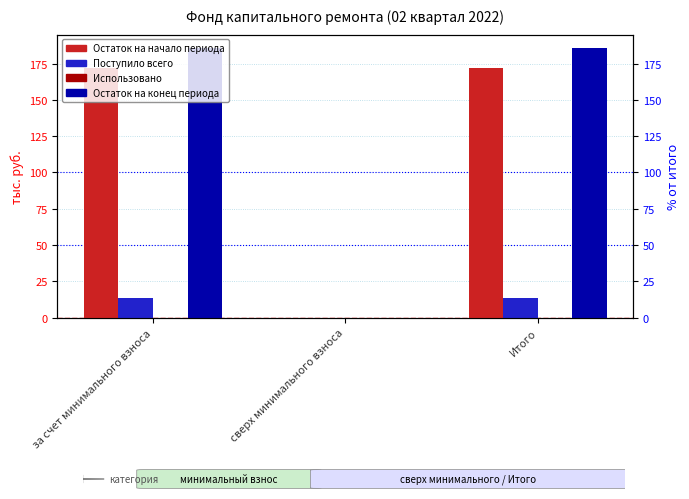

What is the difference between the maximum and minimum values in the Поступило всего series?

13.9